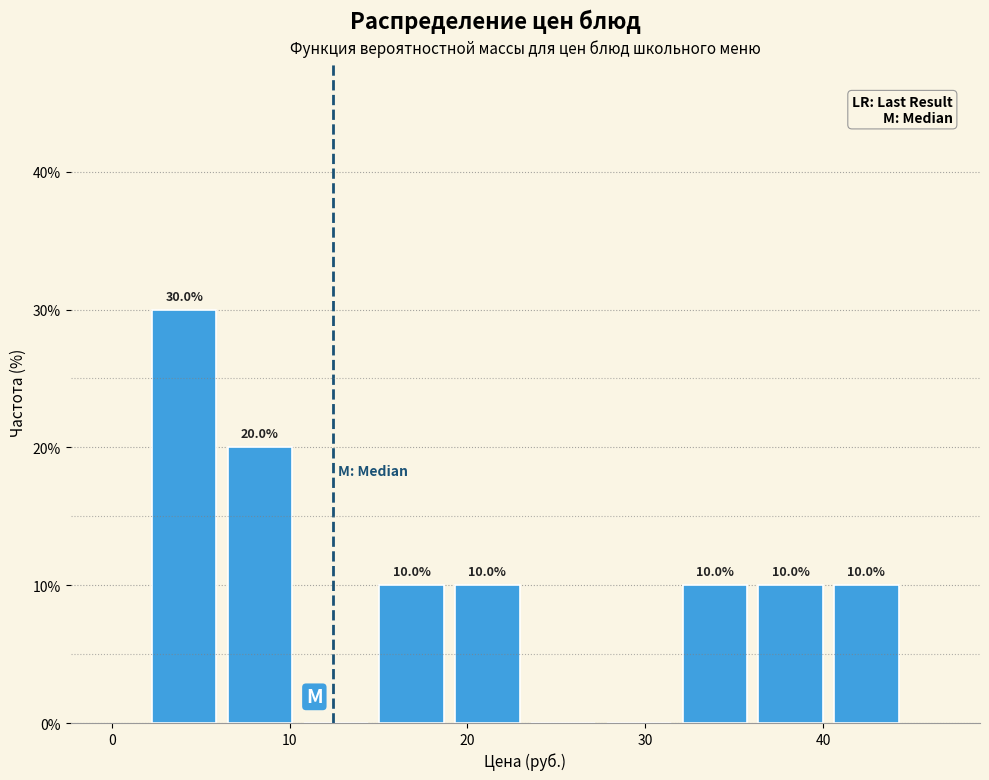

Over which range of the x-axis is the bar tallest?

2 to 6